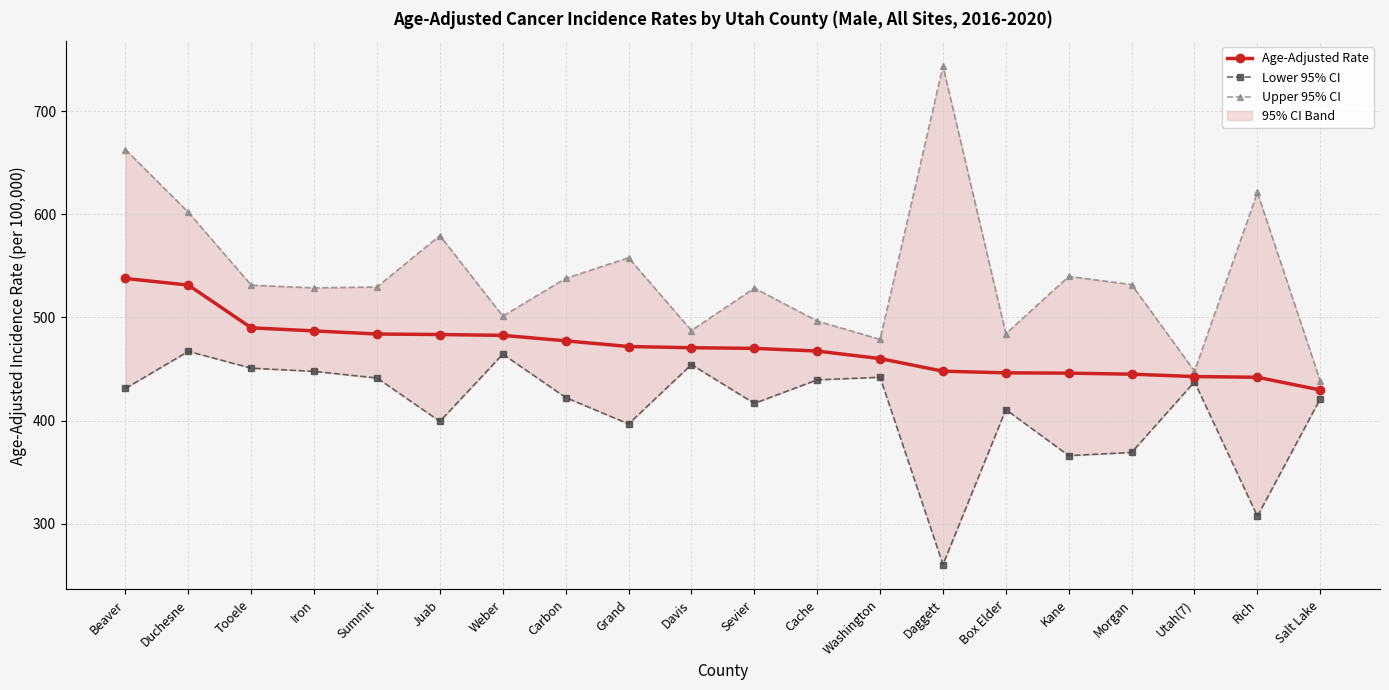

Is the value of Lower 95% CI at Beaver greater than the value of Age-Adjusted Rate at Sevier?

No